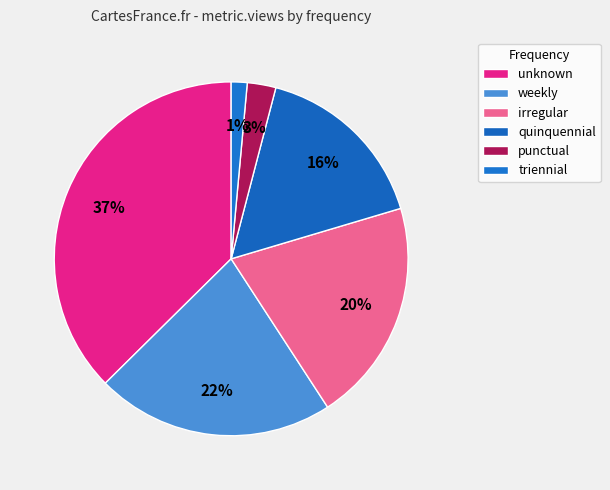

What is the ratio of the value at irregular to the value at quinquennial?

1.3